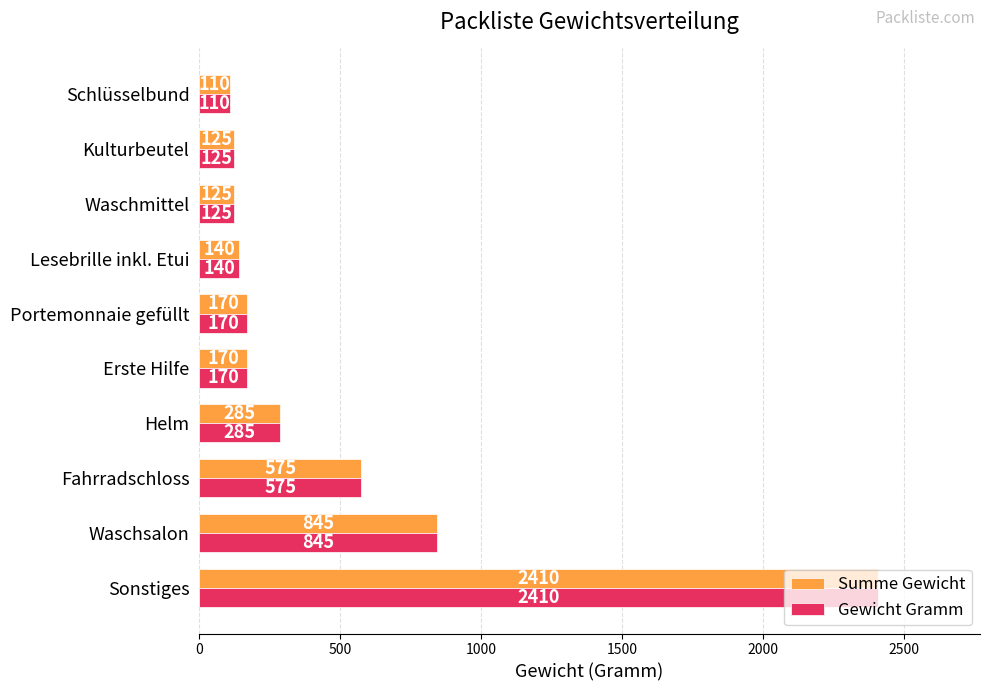

At which category is the sum across all series the highest?

Sonstiges